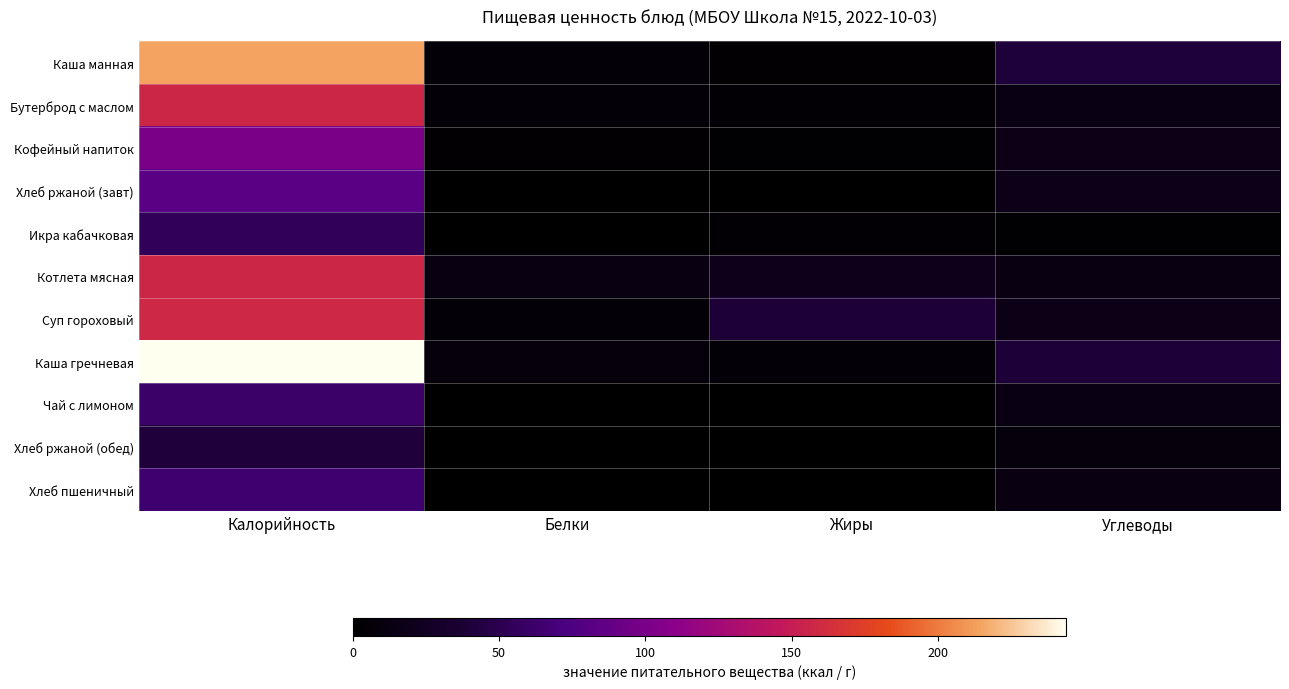

Which series has the largest total across all categories?

Каша гречневая